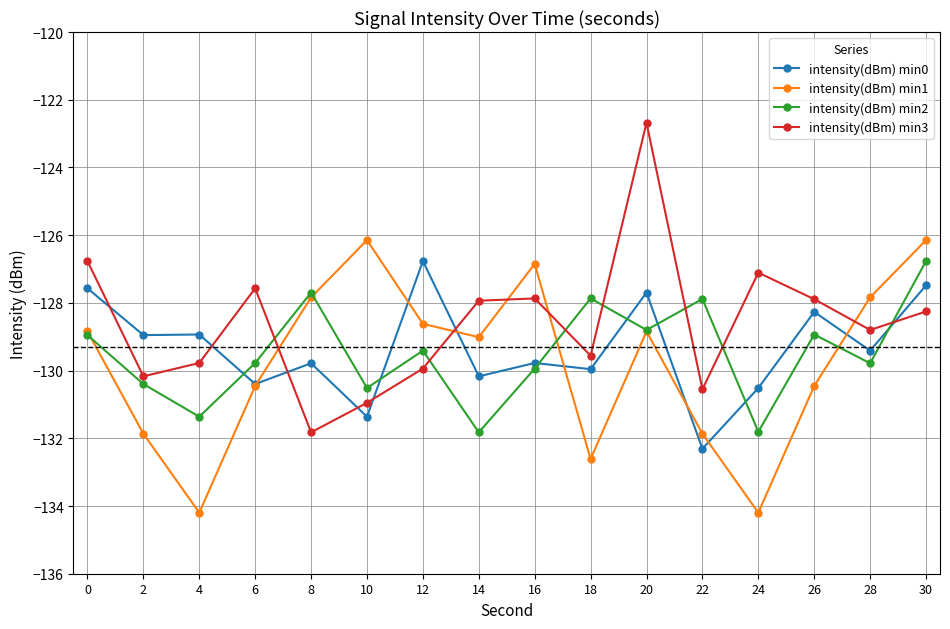

Rank the series at 24 from lowest to highest value.

intensity(dBm) min1, intensity(dBm) min2, intensity(dBm) min0, intensity(dBm) min3